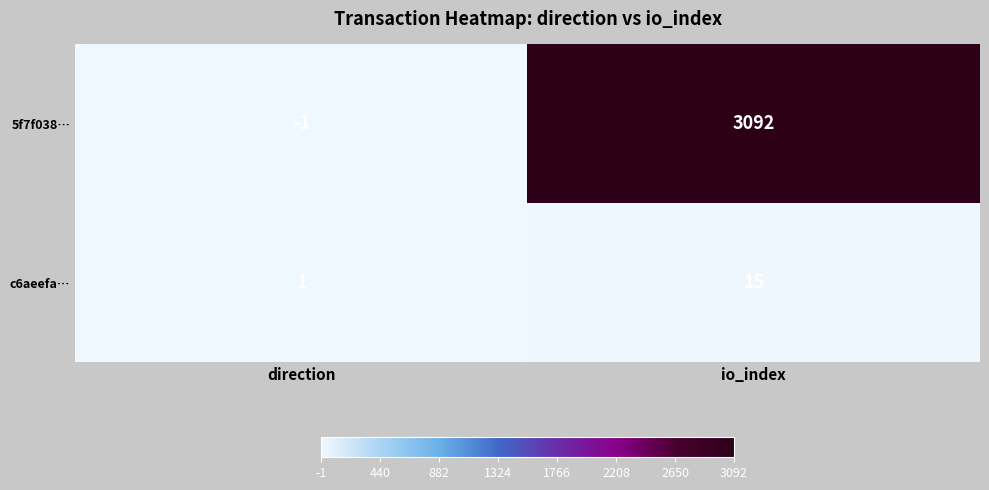

Reading left to right, transcribe all the data shown in this chart.

5f7f038…: -1	3092
c6aeefa…: 1	15